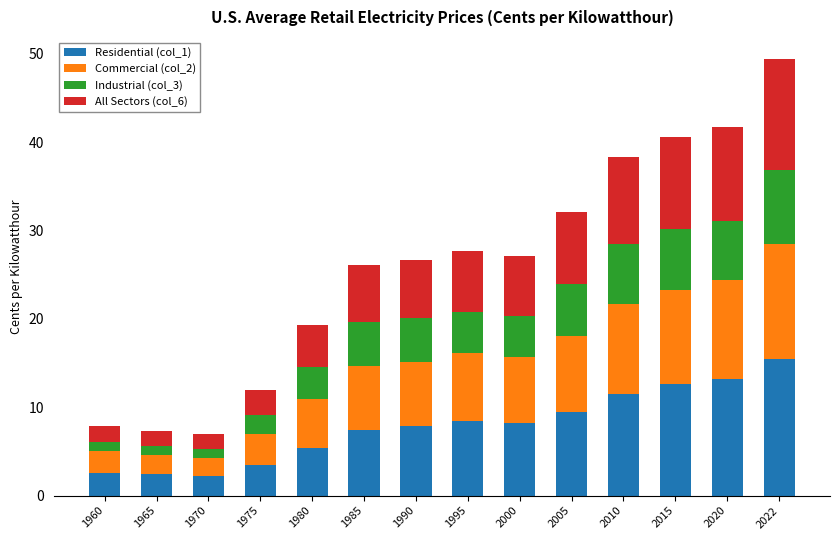

What is the total value across all series at 1975?

12.0